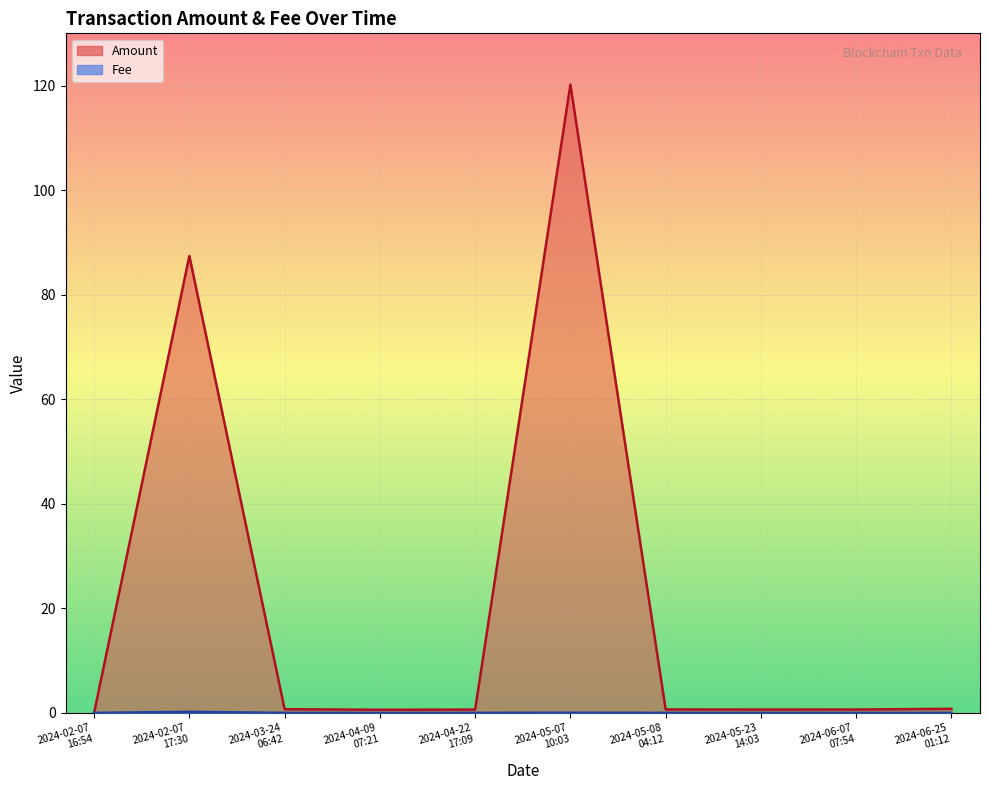

Which series has the widest spread of values?

Amount